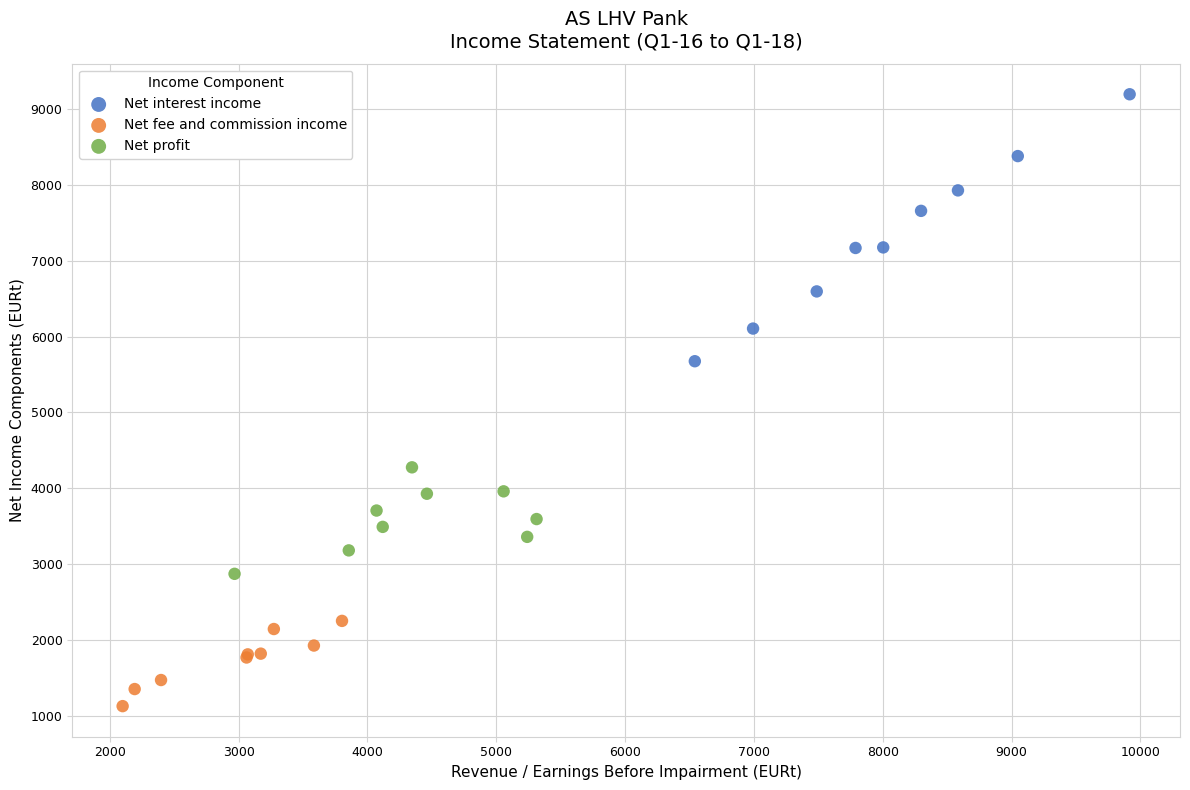

Which series reaches the minimum Y coordinate?

Net fee and commission income